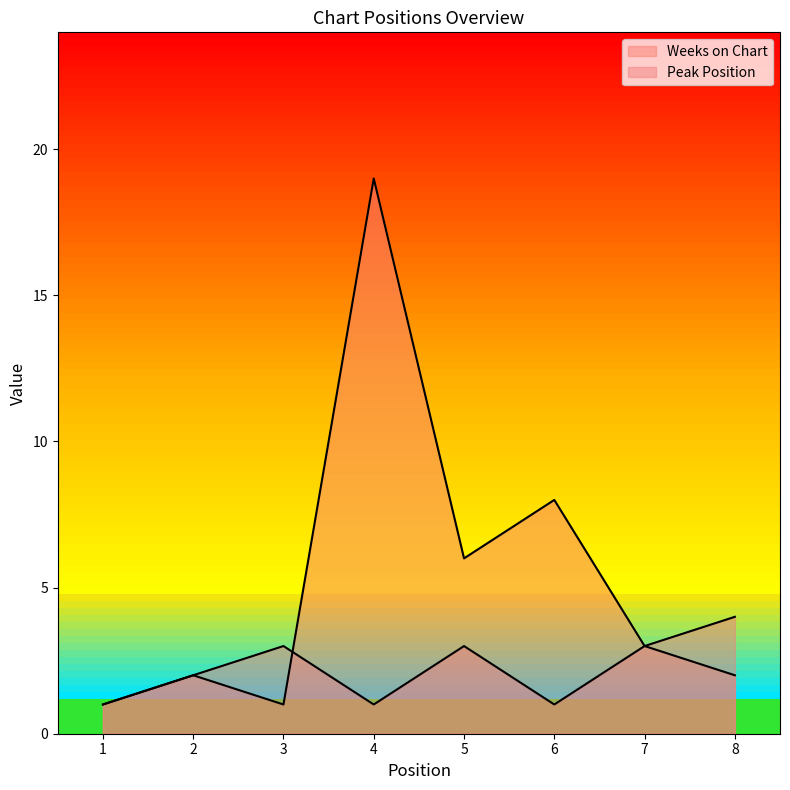

Where does the Weeks on Chart series first go above 3?

4